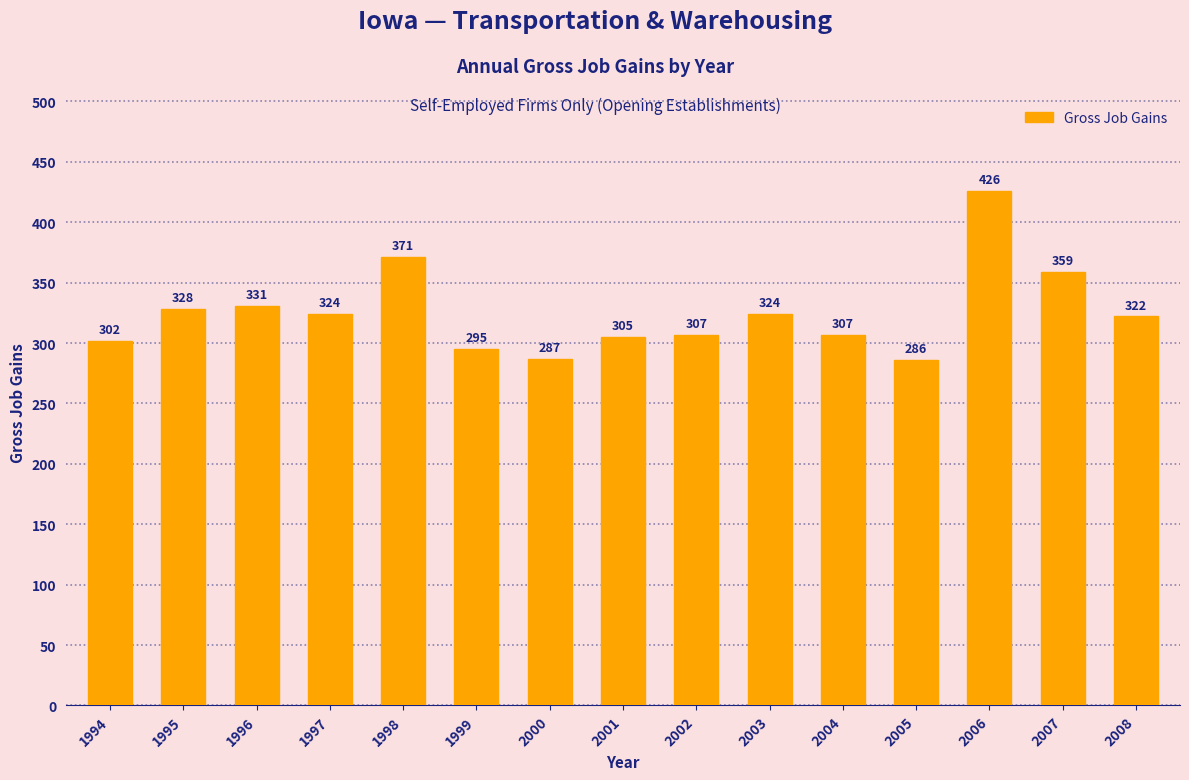

What is the ratio of the value at 2004 to the value at 1999?

1.0